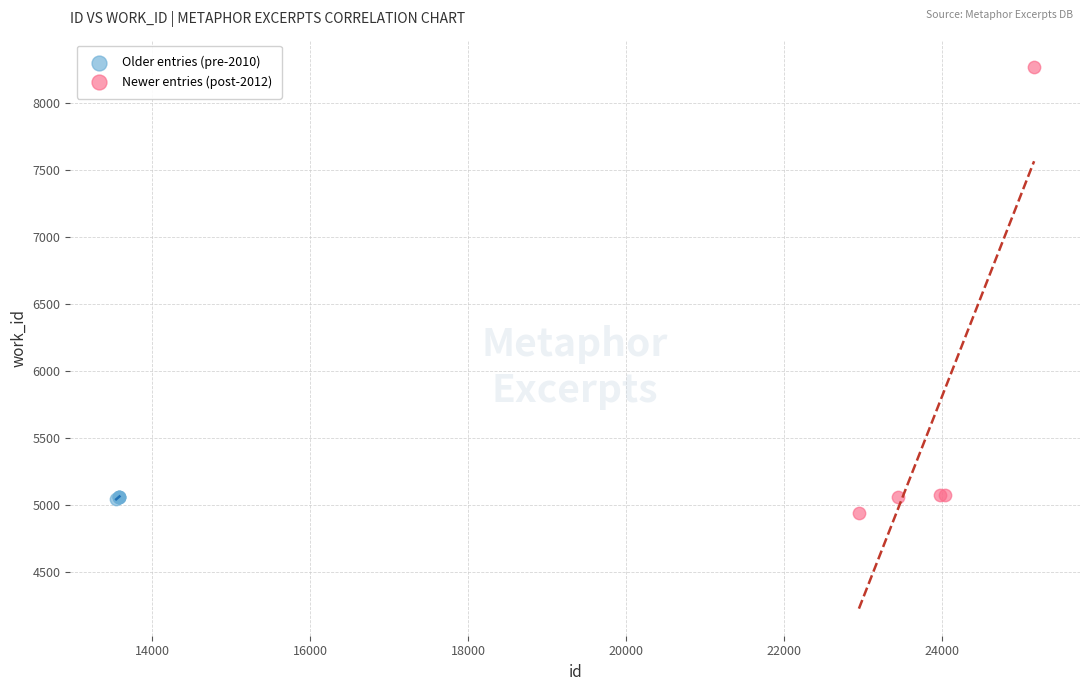

What are all the series names shown in the legend?

Older entries (pre-2010), Newer entries (post-2012)